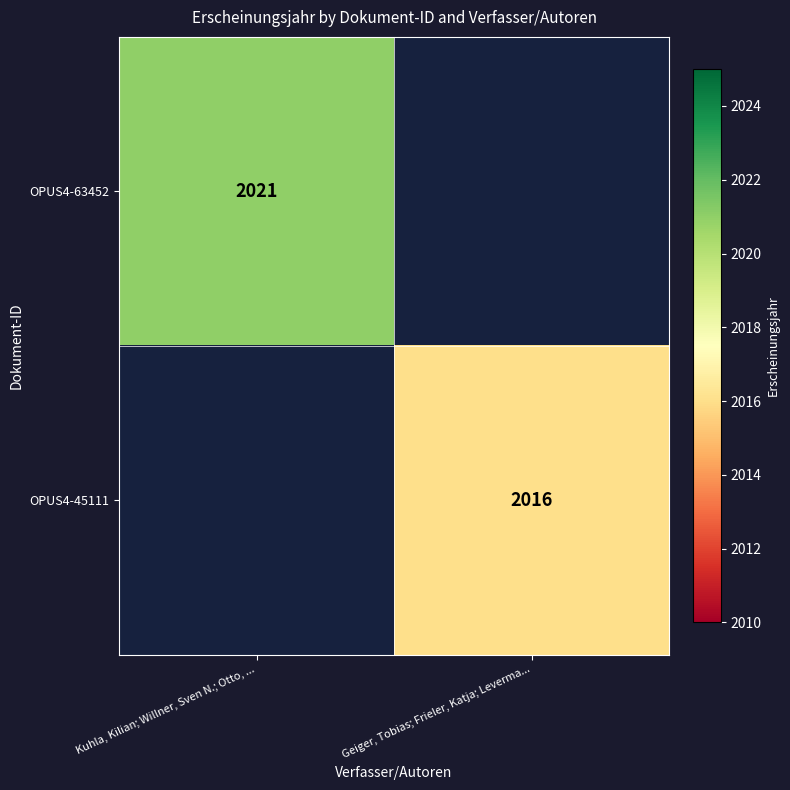

Is the value of OPUS4-45111 at Geiger, Tobias; Frieler, Katja; Leverma... greater than the value of OPUS4-63452 at Kuhla, Kilian; Willner, Sven N.; Otto, ...?

No